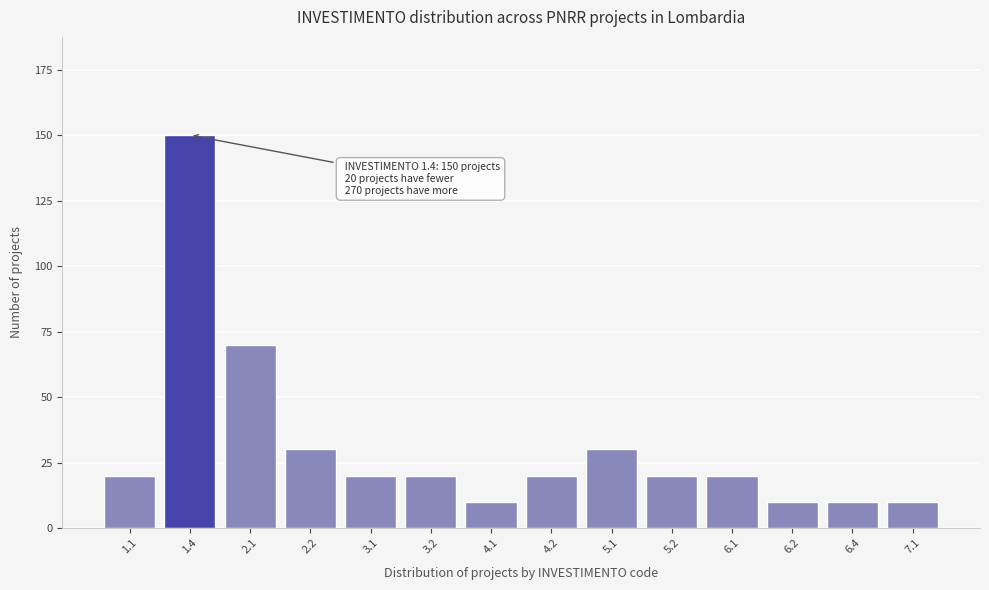

Reading left to right, list all the values displayed in this chart.

20	150	70	30	20	20	10	20	30	20	20	10	10	10